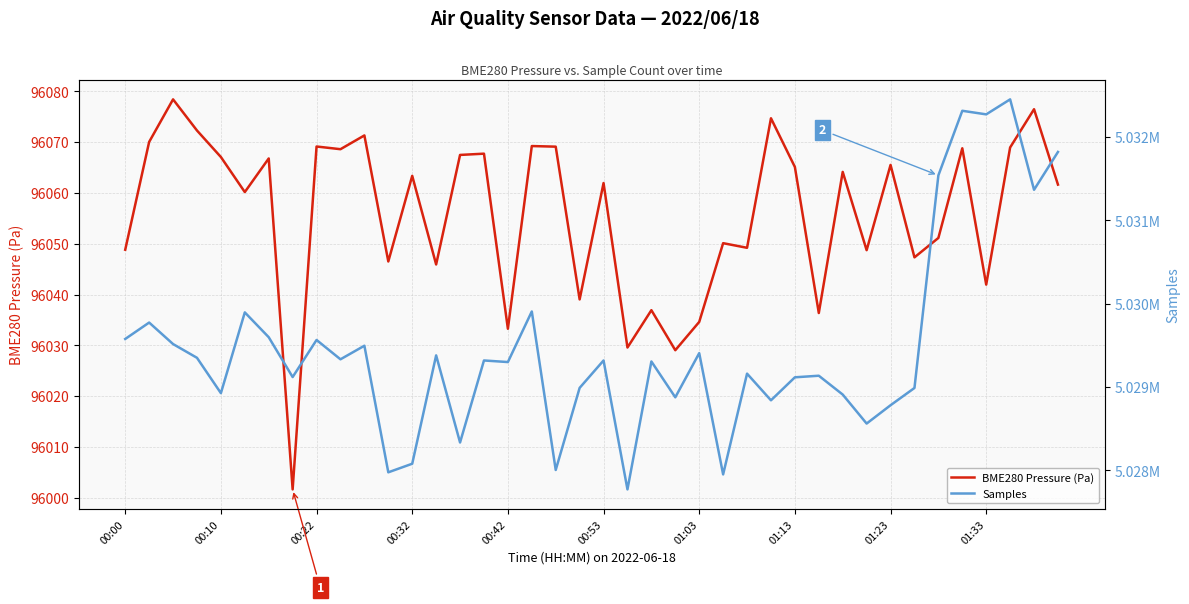

What is the lowest value of the Samples series?

5027773.0